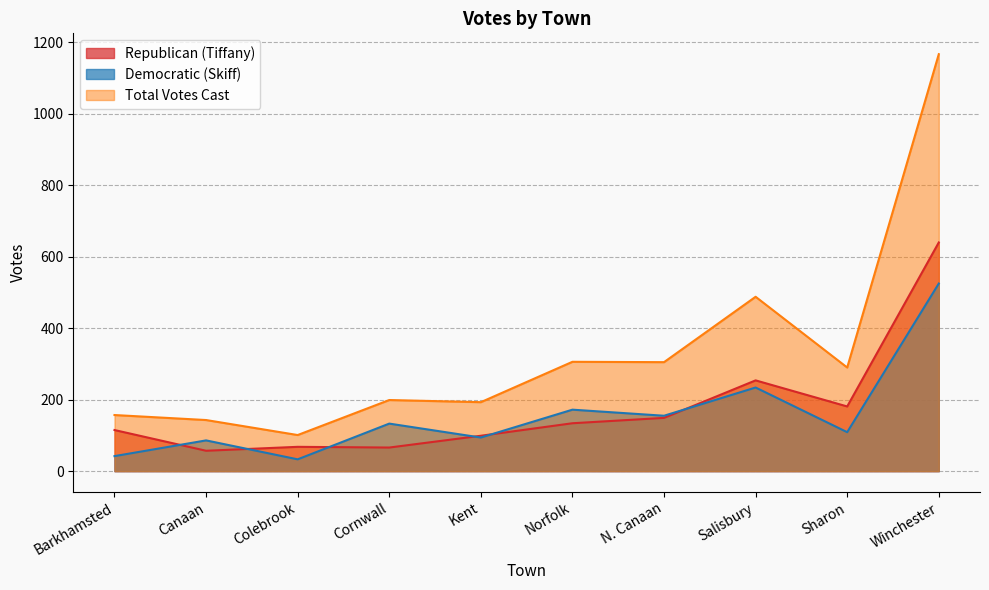

Where does the Republican (Tiffany) series first go above 134?

N. Canaan